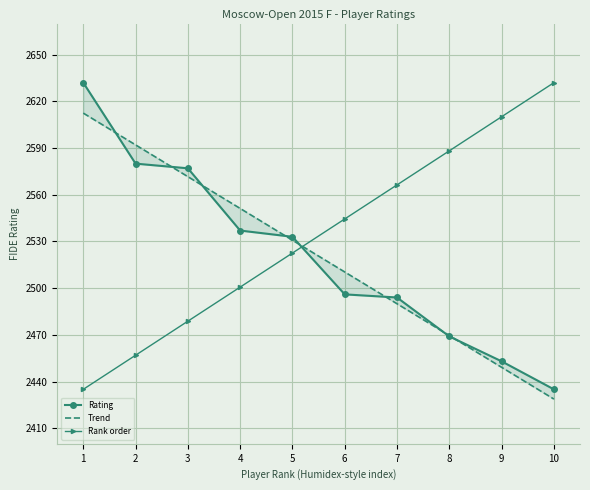

Between which two adjacent categories do Rank order and Trend first intersect?

5 and 6